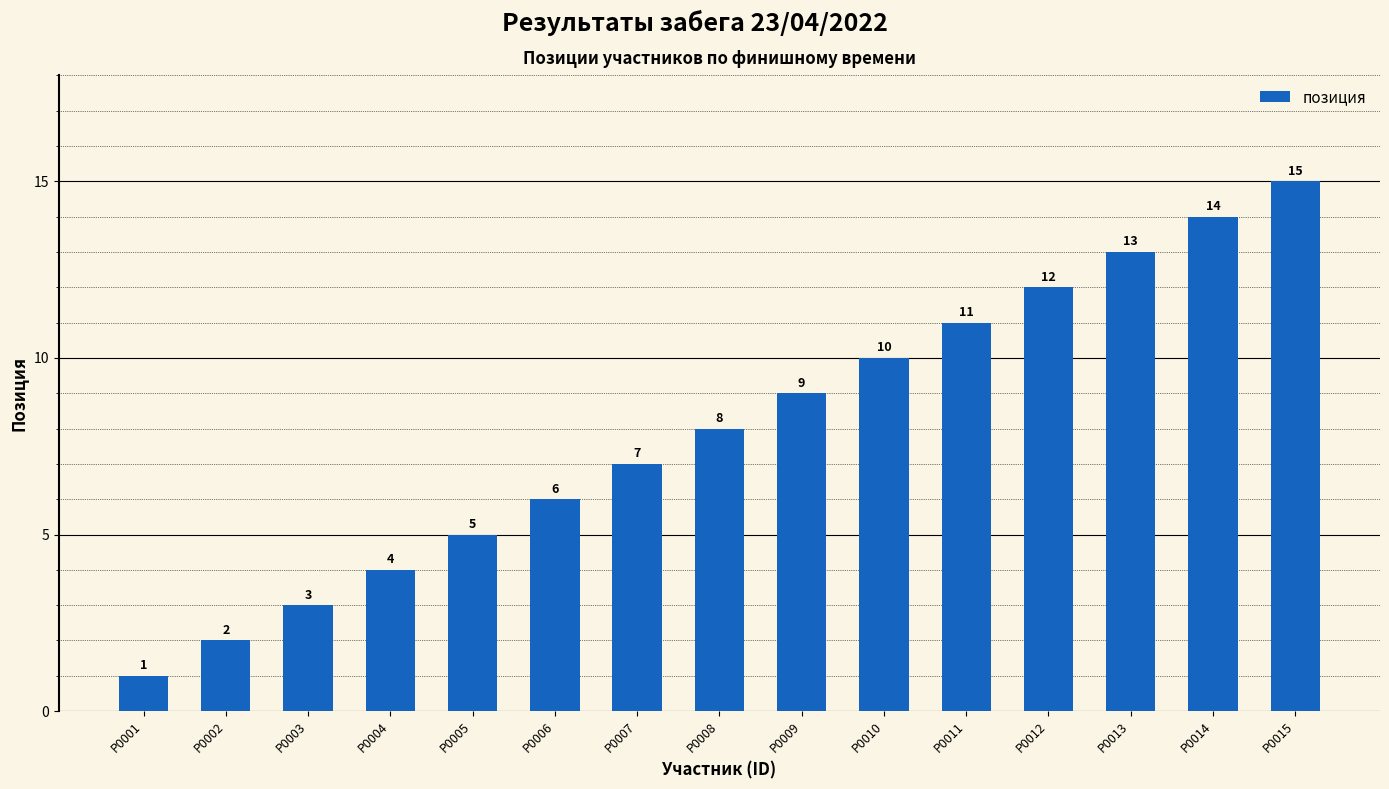

Reading right to left, list all the values displayed in this chart.

15	14	13	12	11	10	9	8	7	6	5	4	3	2	1